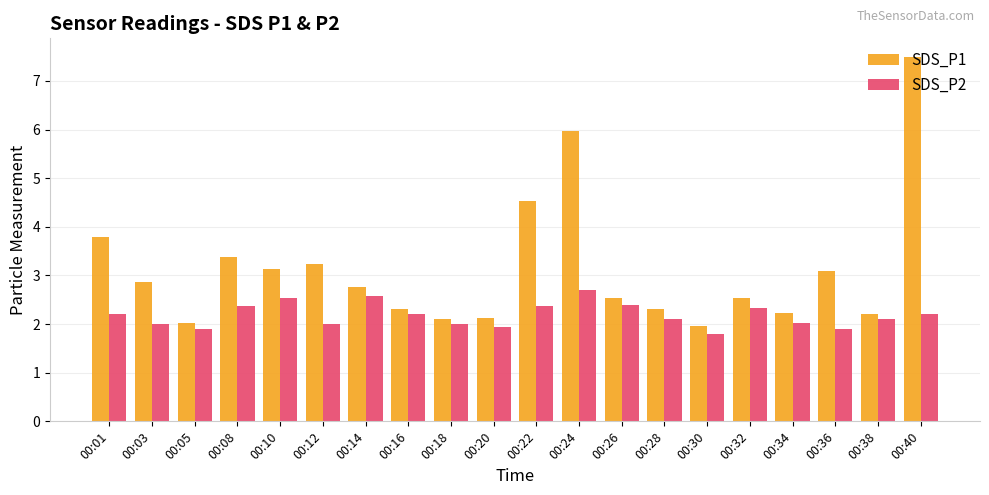

Is it true that SDS_P2 equals 0.5 at 00:22?

False